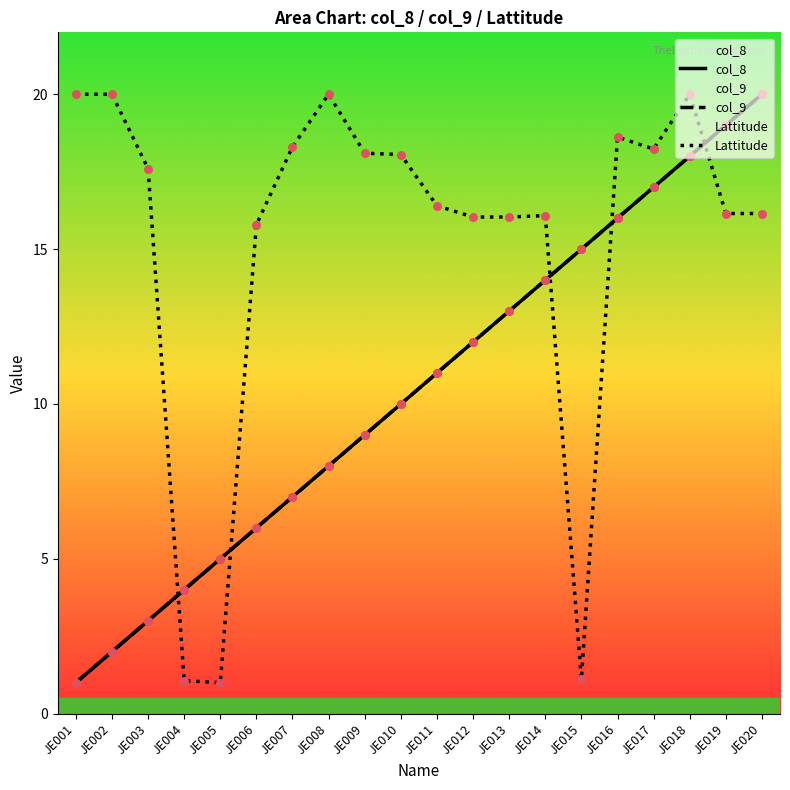

At how many categories does at least one series exceed 4?

19